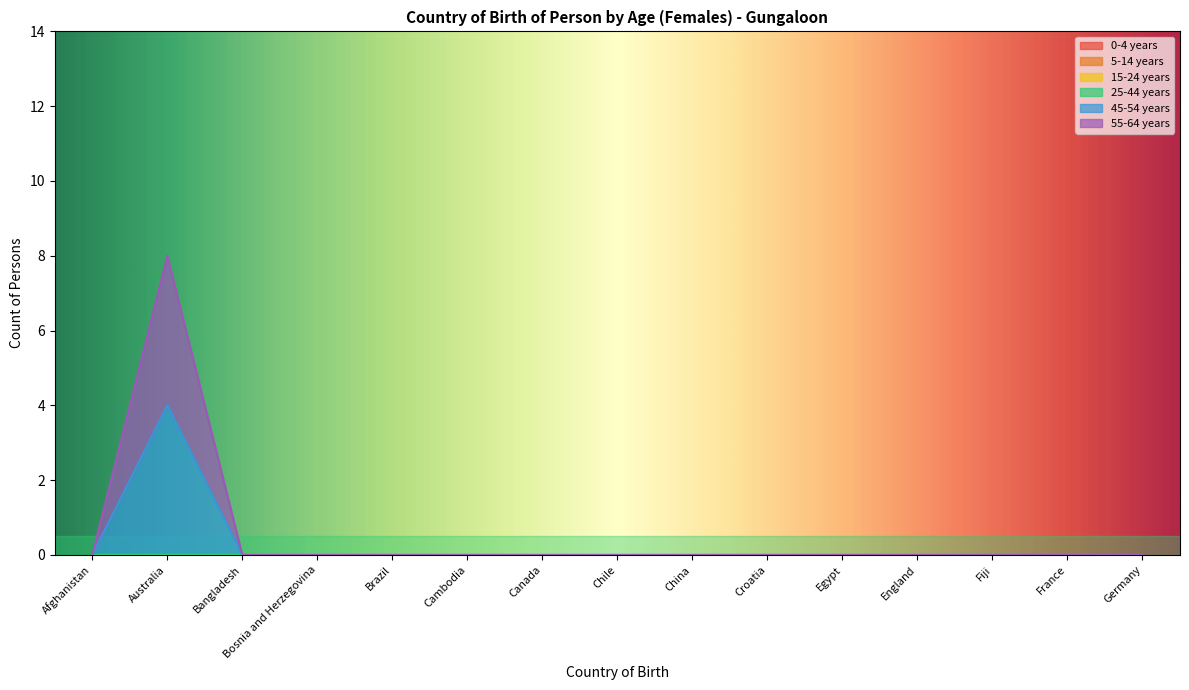

True or false: 45-54 years has more than 1 points higher than both neighbors.

False